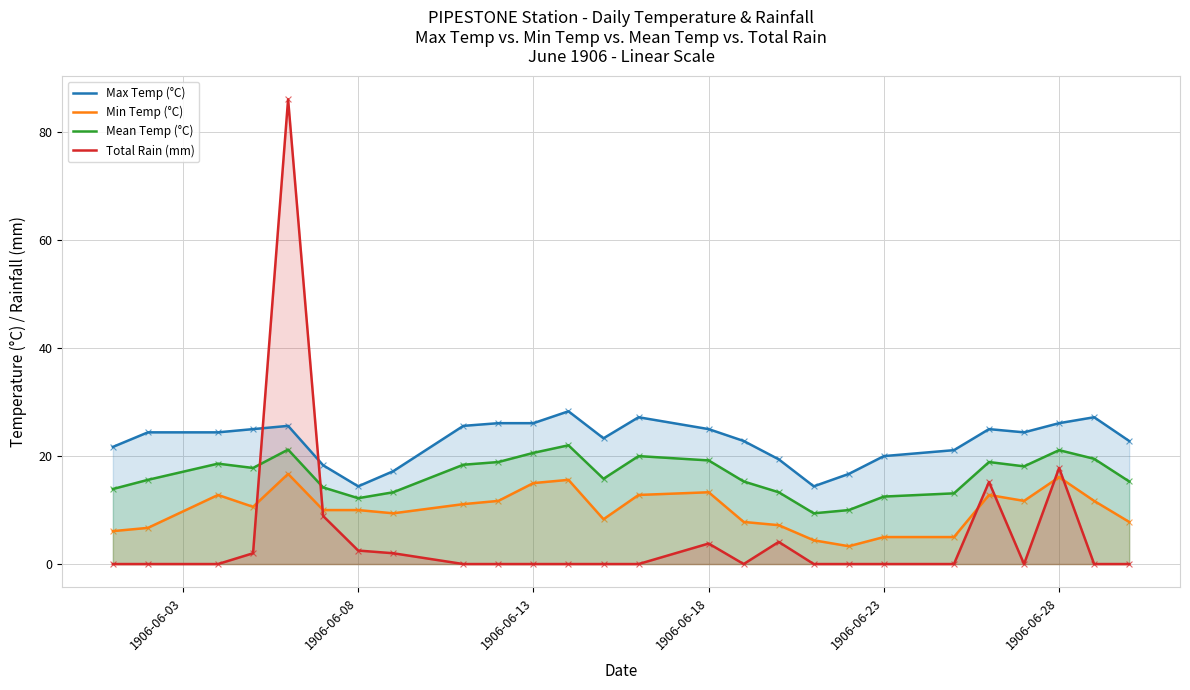

What are all the series names shown in the legend?

Max Temp (°C), Min Temp (°C), Mean Temp (°C), Total Rain (mm)